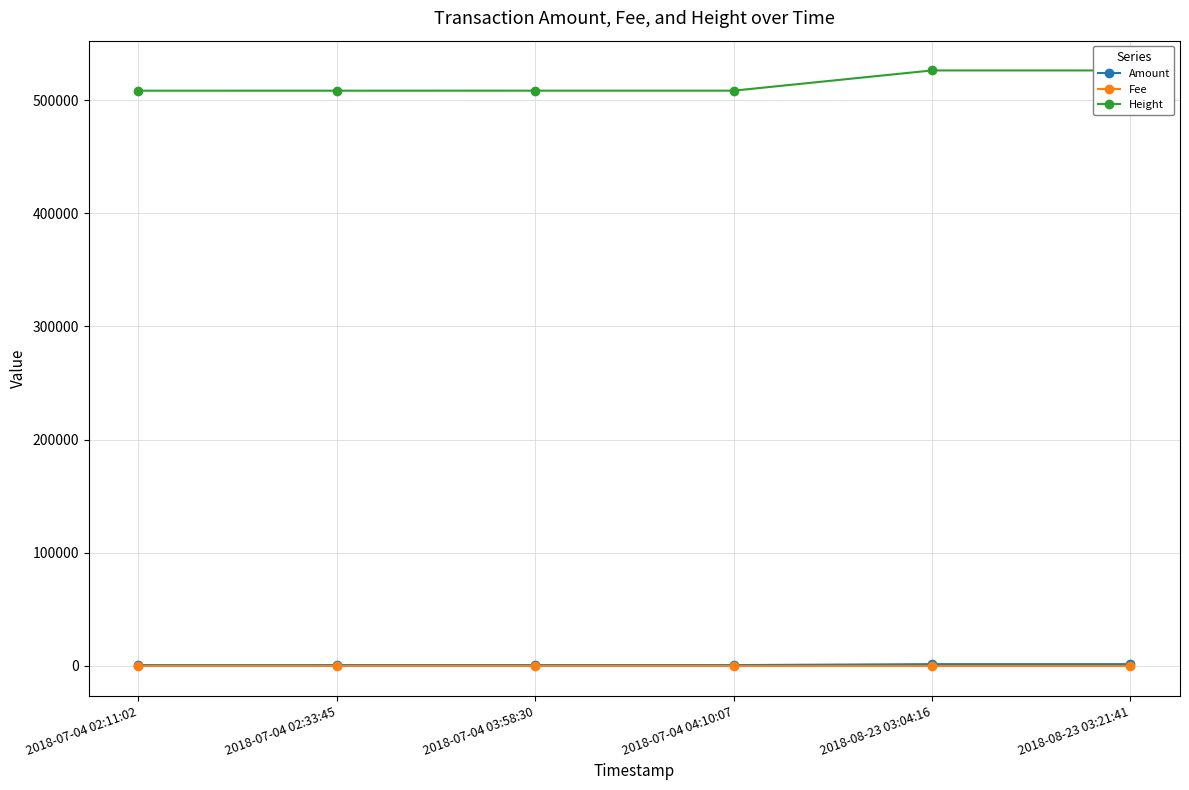

Which has a higher value, 2018-07-04 02:11:02 or 2018-08-23 03:21:41?

2018-08-23 03:21:41